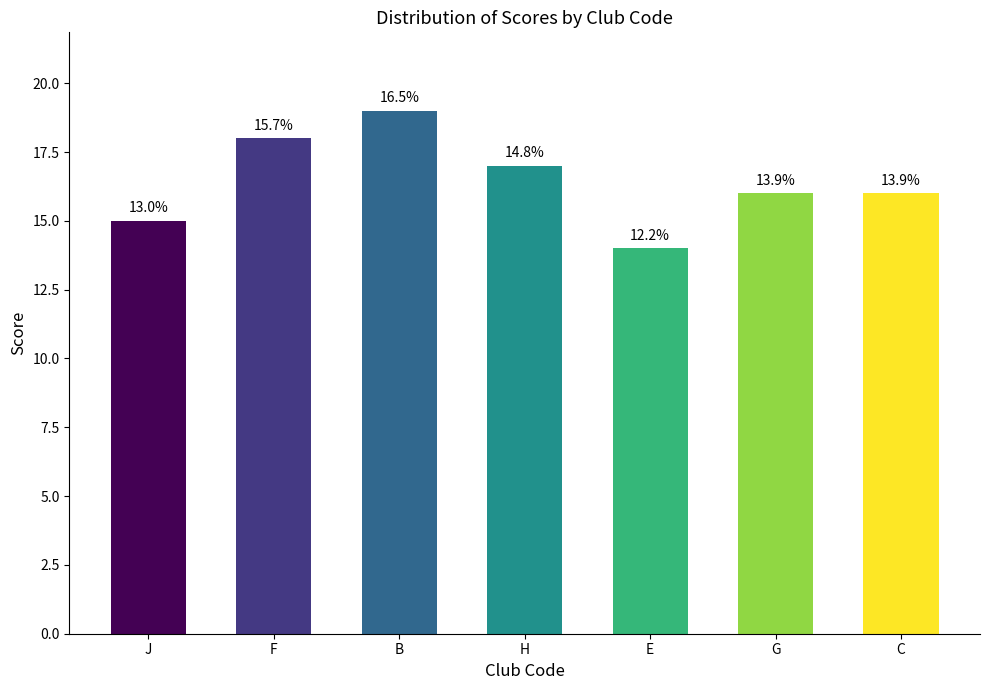

Reading left to right, transcribe all the data shown in this chart.

15	18	19	17	14	16	16